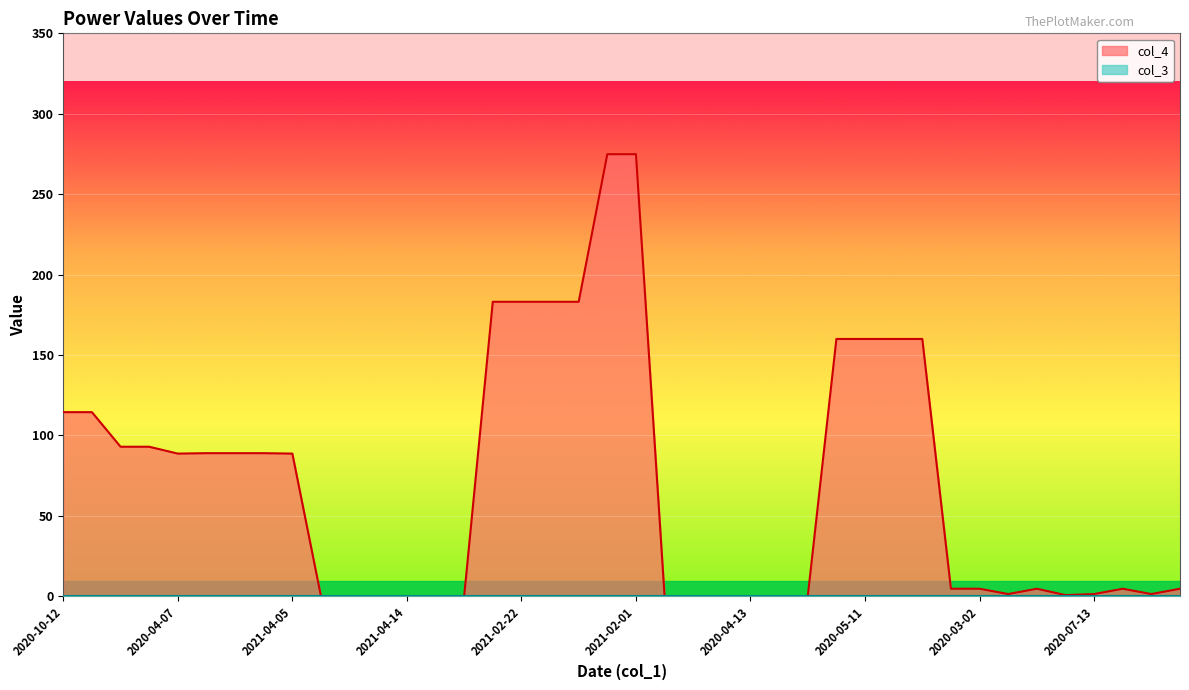

Where is the first local minimum?

2020-04-07